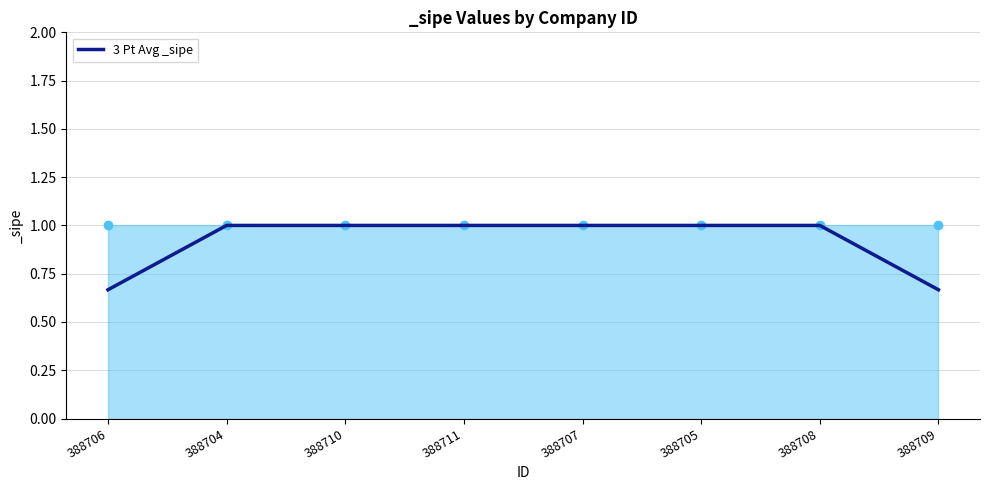

What is the sum of the values at 388707 and 388704?

2.0